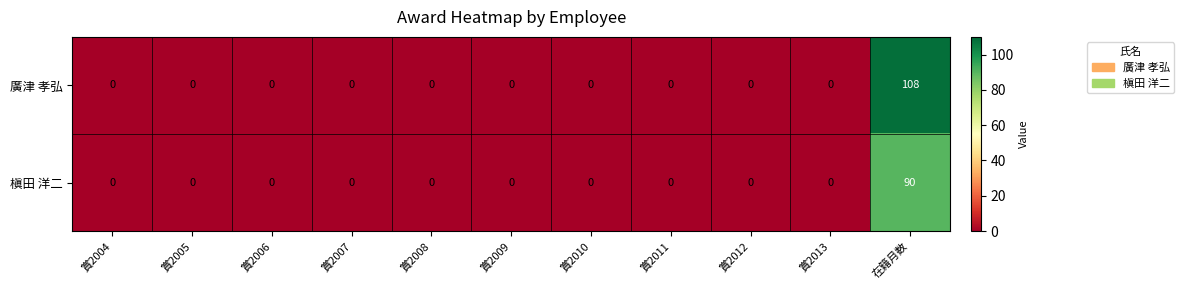

The value of 槇田 洋二 at 賞2004 is 0. True or false?

True